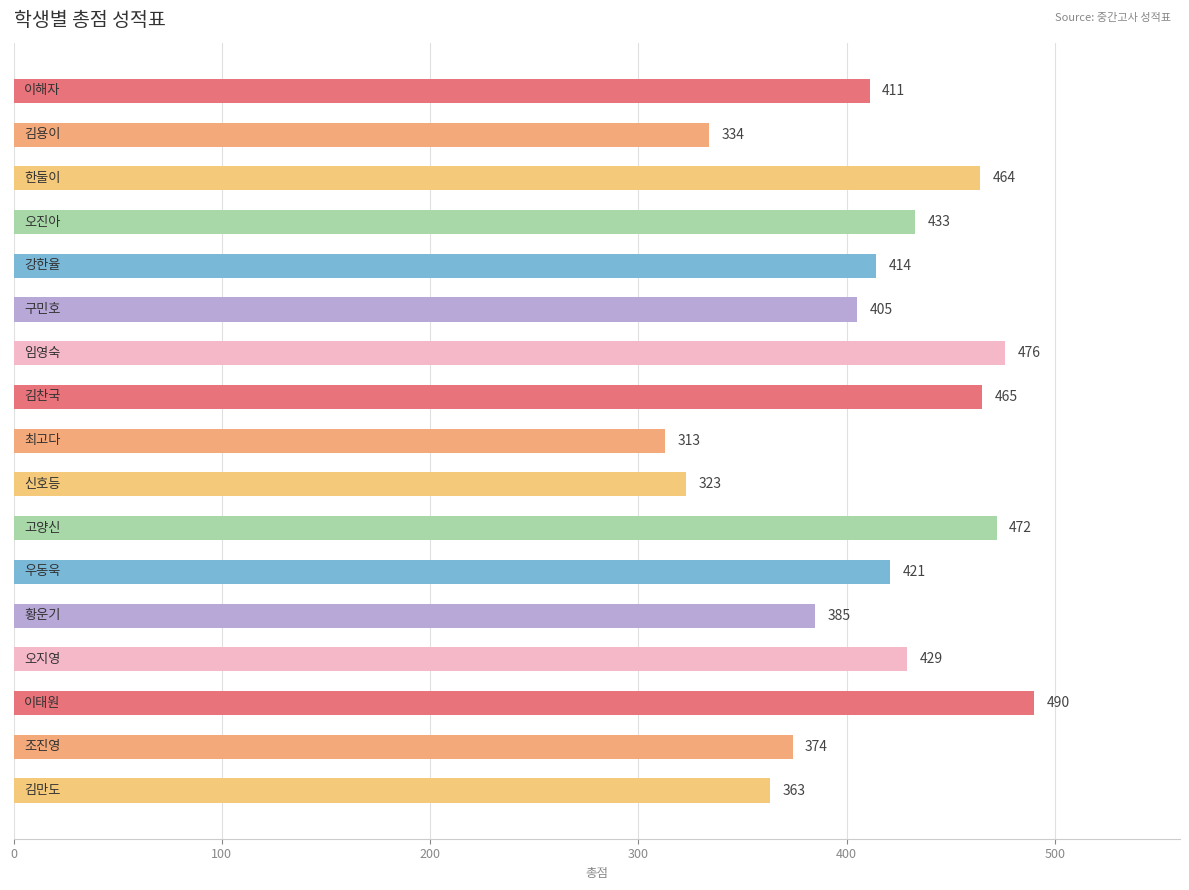

What is the greatest value displayed?

490